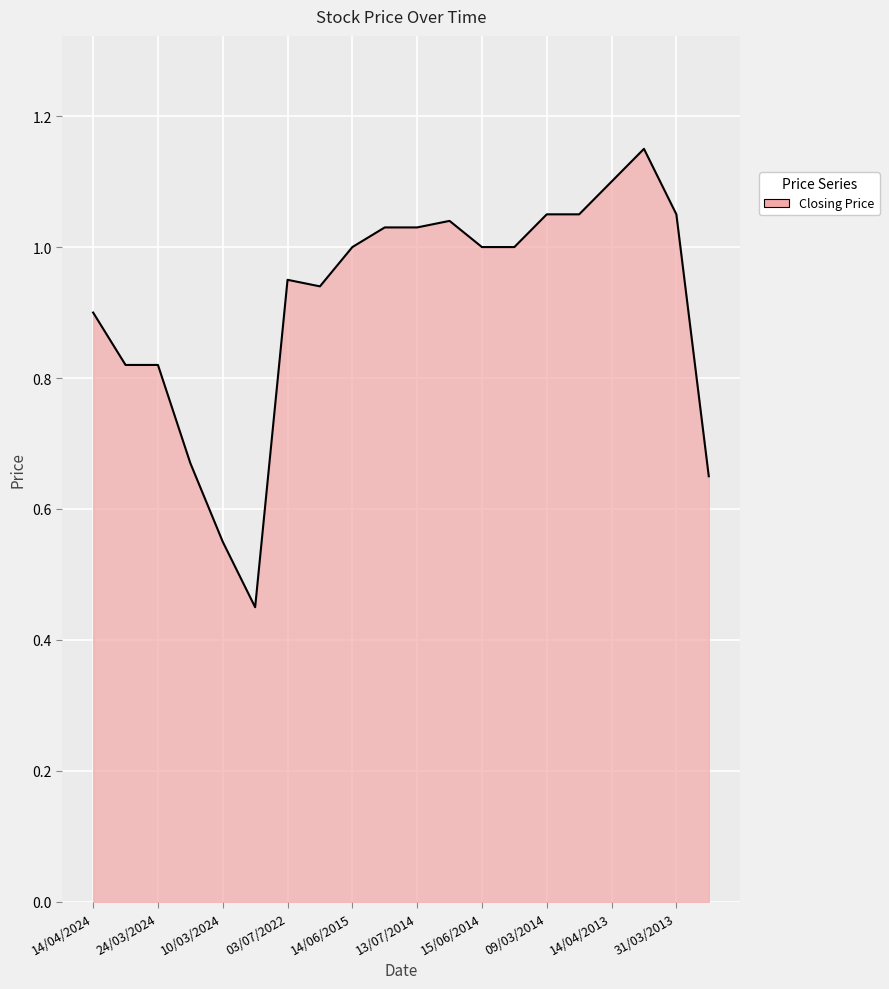

True or false: the data shows 0.7 at 09/03/2014.

False